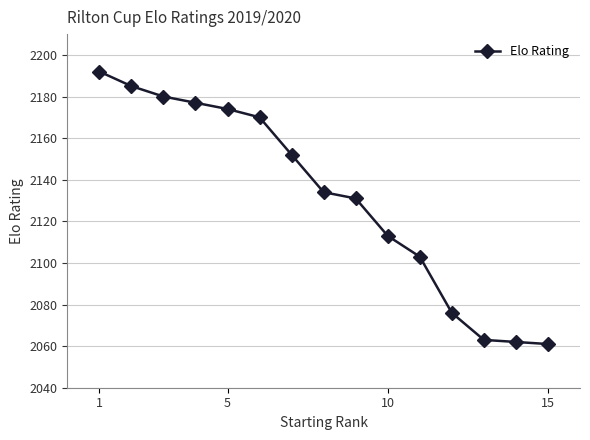

What is the minimum value shown in the chart?

2061